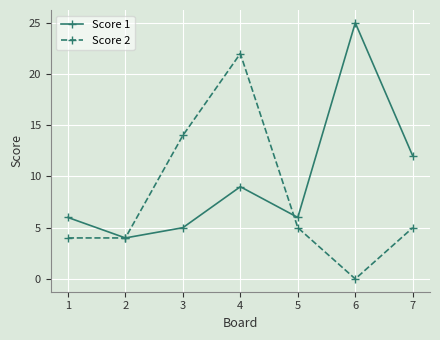

True or false: Score 2 has a value of 22 at 4.

True